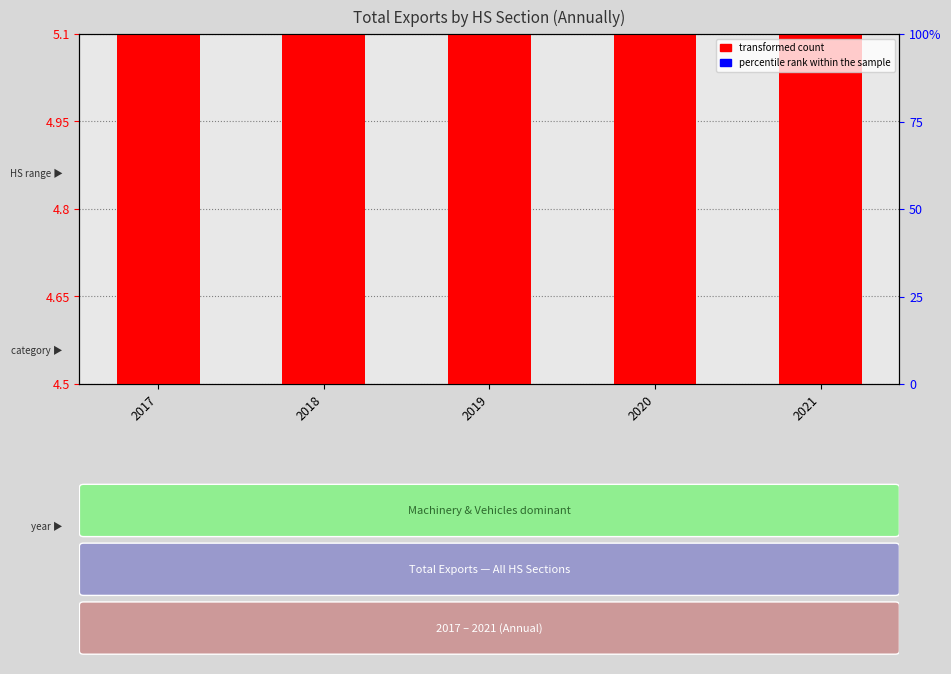

What is the approximate value of percentile rank within the sample at 2018?

0.7